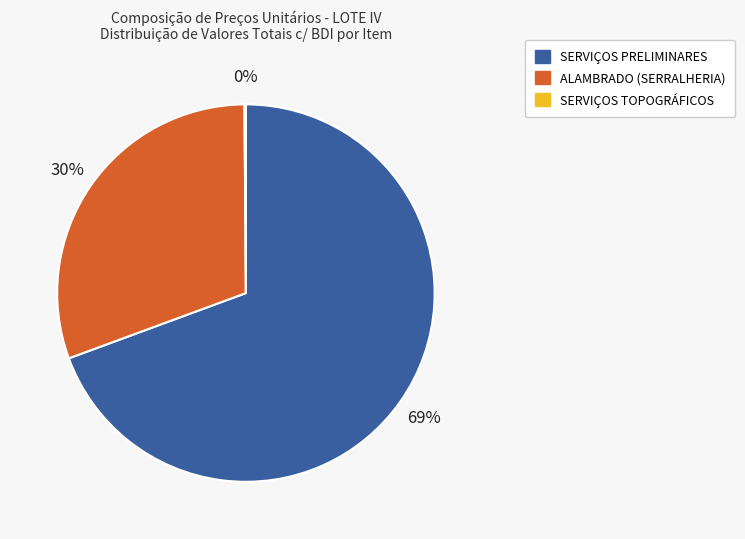

True or false: SERVIÇOS PRELIMINARES accounts for 69% of the total.

True